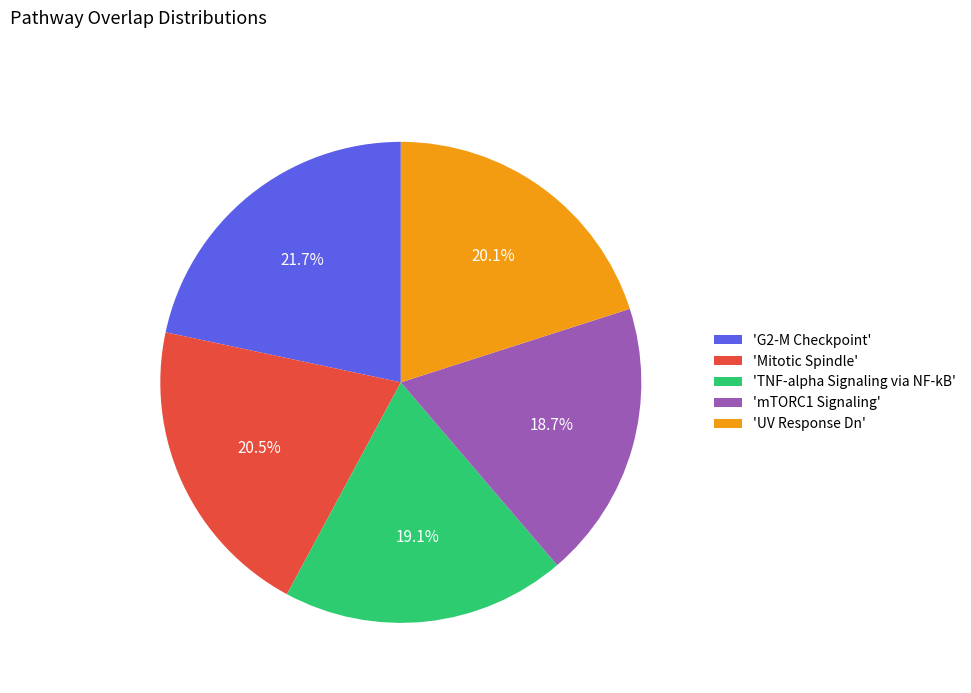

Which has a higher value, 'Mitotic Spindle' or 'mTORC1 Signaling'?

'Mitotic Spindle'